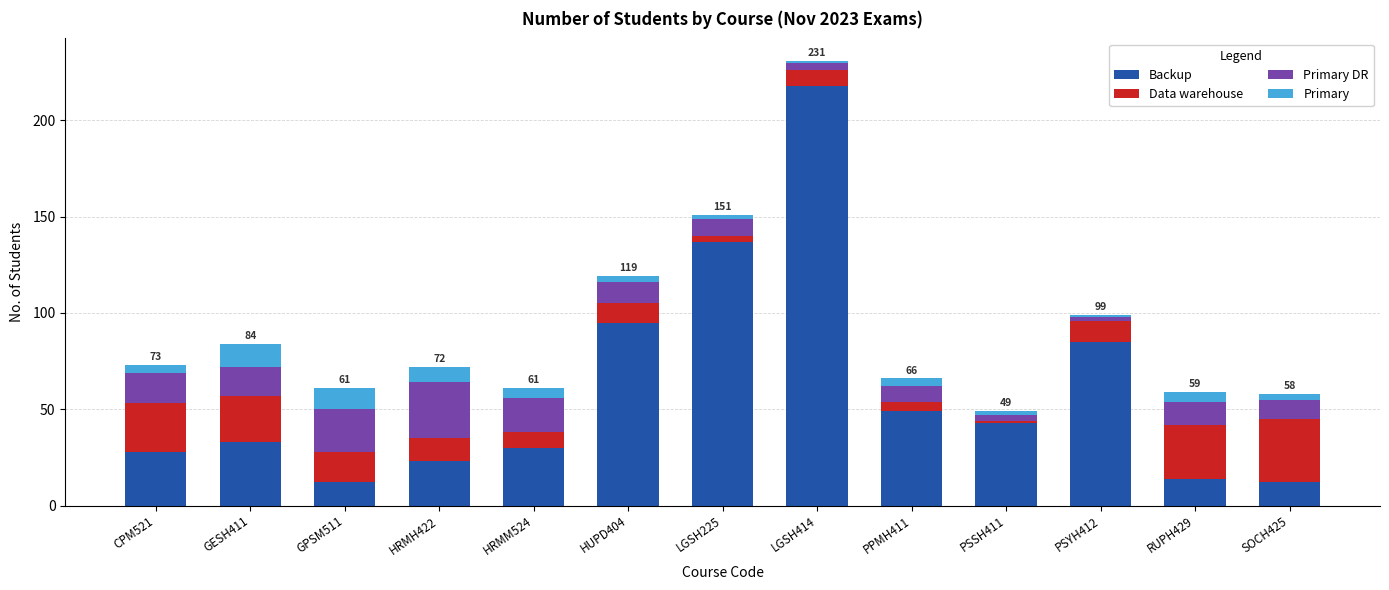

What is the difference between the maximum and second lowest values in the Backup series?

206